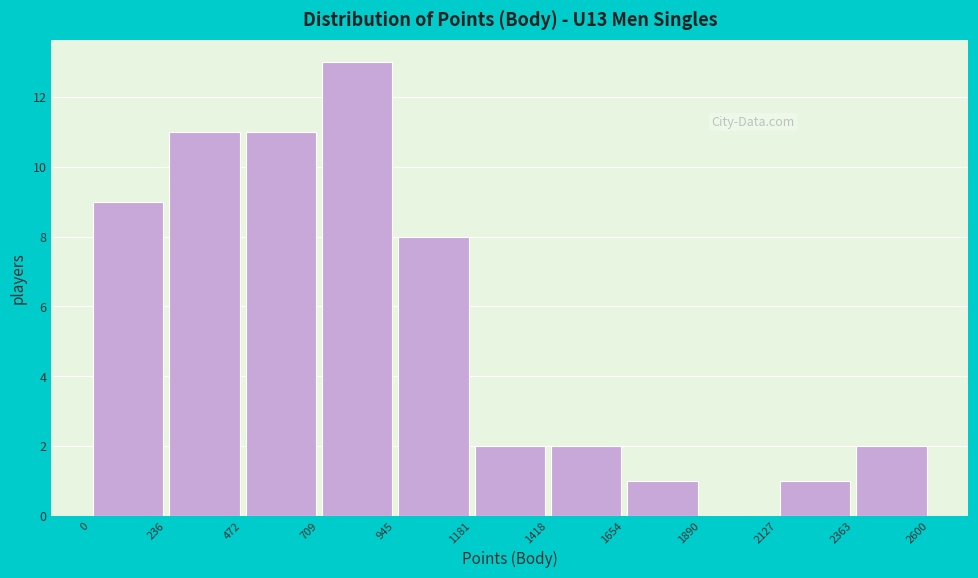

Reading left to right, transcribe this chart: for each bar, give the range it covers on the x-axis and its height. The values are not printed on the chart, so give them approximately, as read against the axis.

0 to 236: 9
236 to 472: 11
472 to 709: 11
709 to 945: 13
945 to 1181: 8
1181 to 1418: 2
1418 to 1654: 2
1654 to 1890: 1
1890 to 2127: 0
2127 to 2363: 1
2363 to 2600: 2